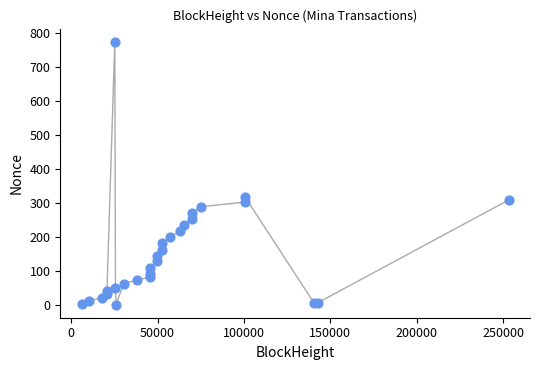

What Y value in the scatter plot is closest to 387?

317